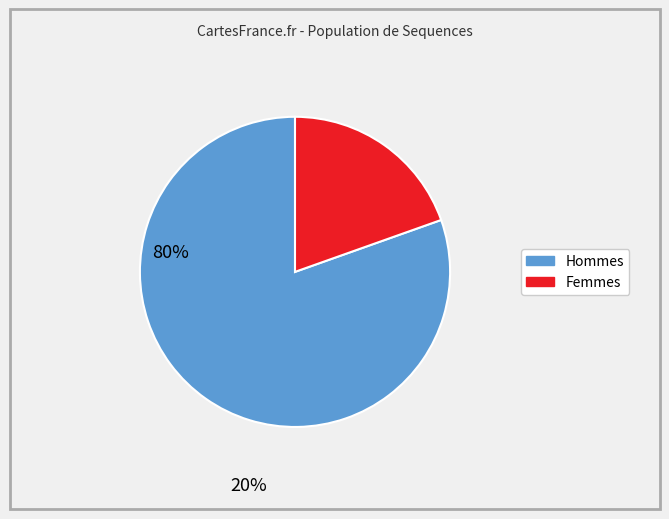

Is there a majority slice in this chart?

Yes